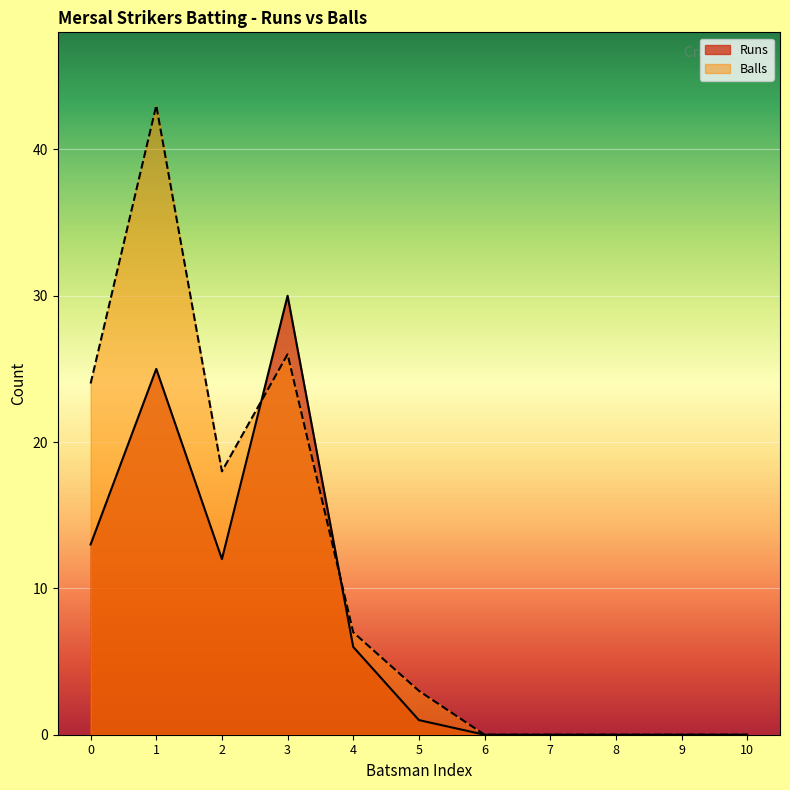

List the series in order of their peak value, lowest first.

Runs, Balls